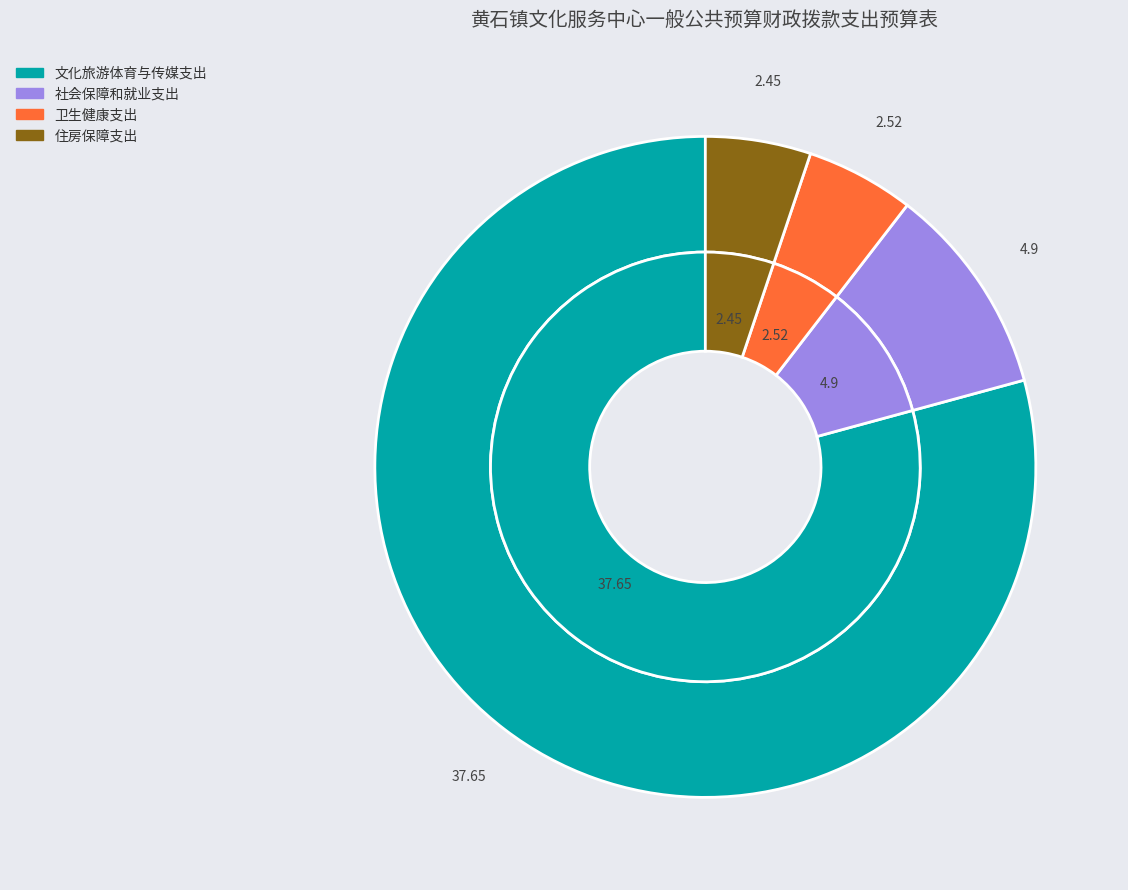

What is the majority slice?

文化旅游体育与传媒支出